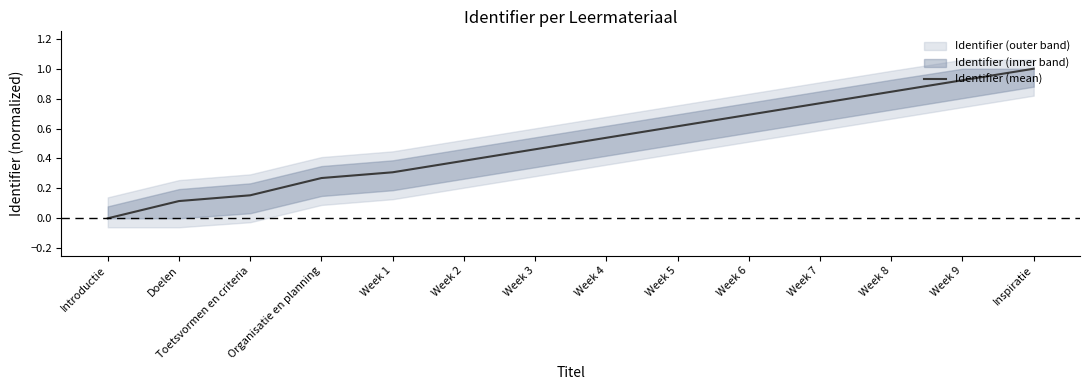

Rank the categories by value from highest to lowest.

Inspiratie, Week 9, Week 8, Week 7, Week 6, Week 5, Week 4, Week 3, Week 2, Week 1, Organisatie en planning, Toetsvormen en criteria, Doelen, Introductie